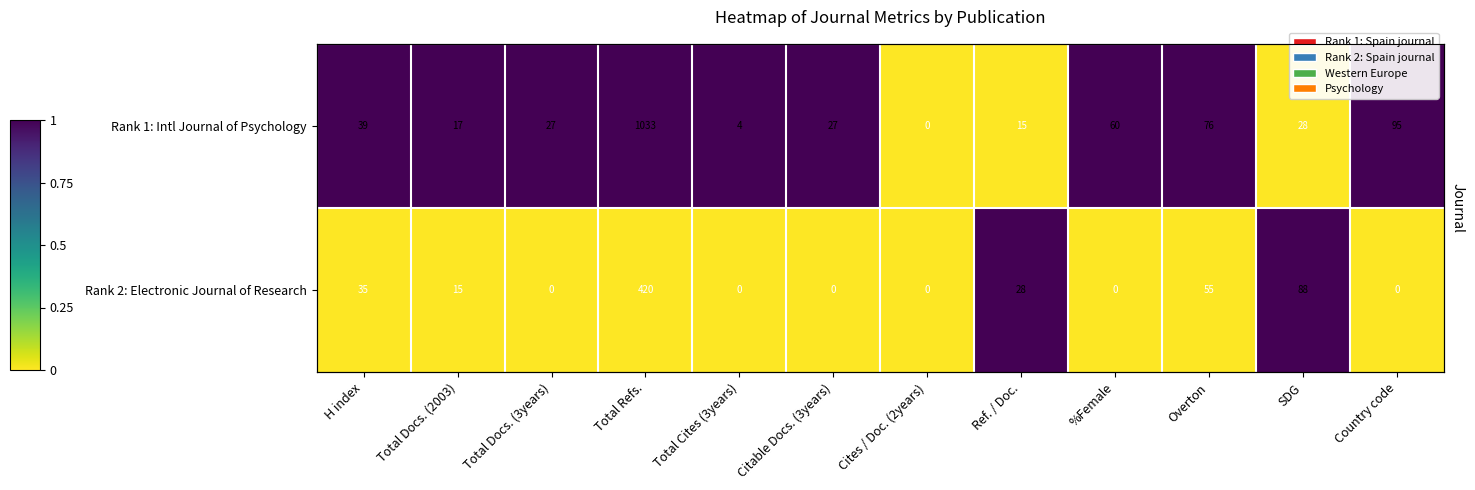

Which series has the largest range (max minus min)?

Rank 1: Intl Journal of Psychology